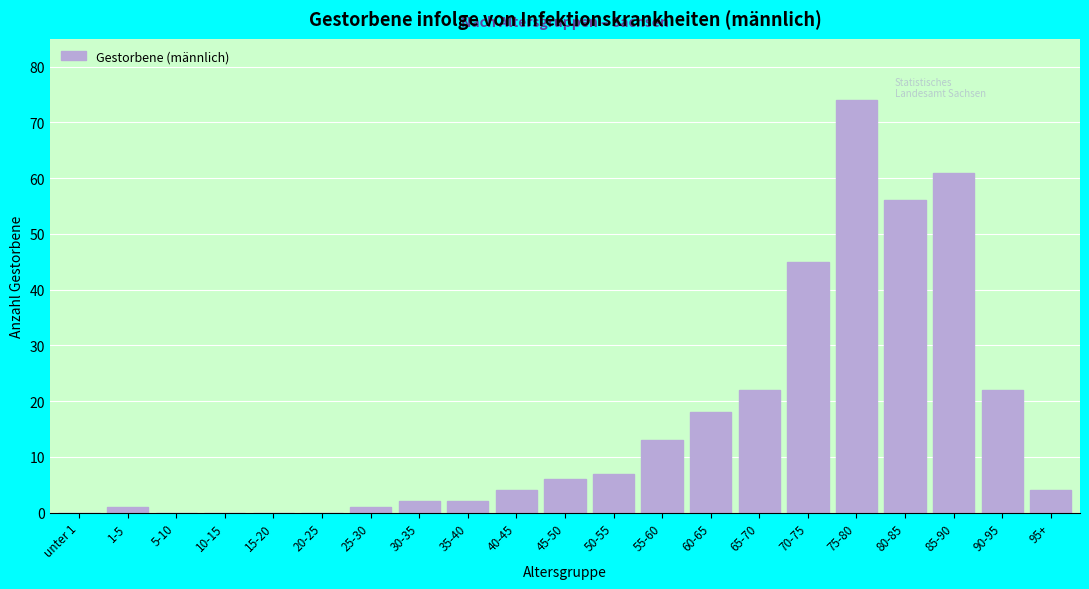

Reading left to right, list all the values displayed in this chart.

unter 1=0	1-5=1	5-10=0	10-15=0	15-20=0	20-25=0	25-30=1	30-35=2	35-40=2	40-45=4	45-50=6	50-55=7	55-60=13	60-65=18	65-70=22	70-75=45	75-80=74	80-85=56	85-90=61	90-95=22	95+=4